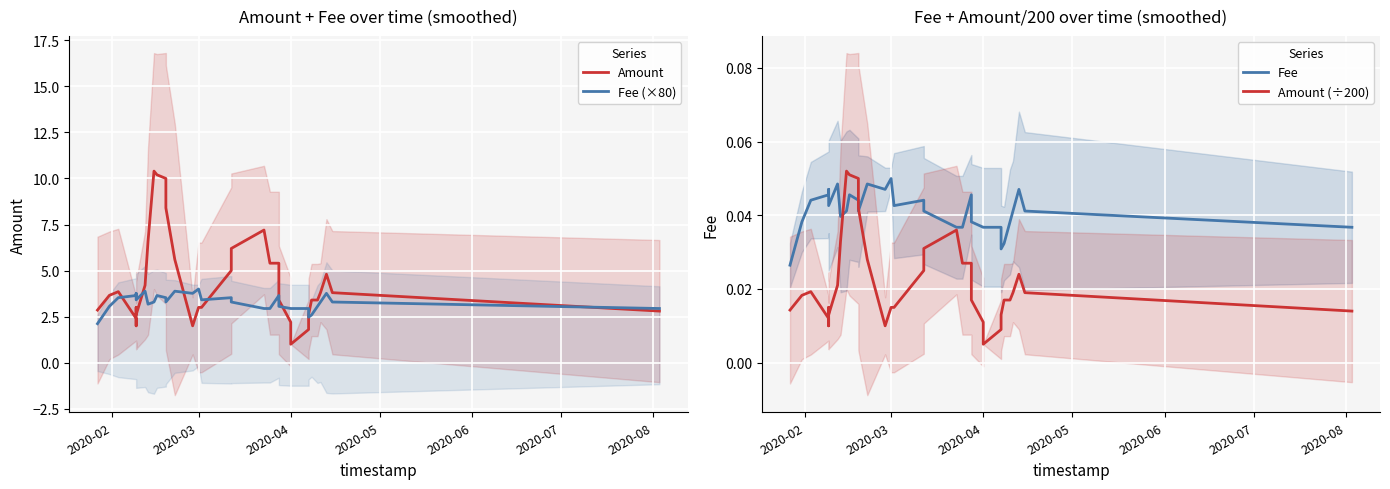

What are all the series names shown in the legend?

Amount, Fee (×80), Fee, Amount (÷200)